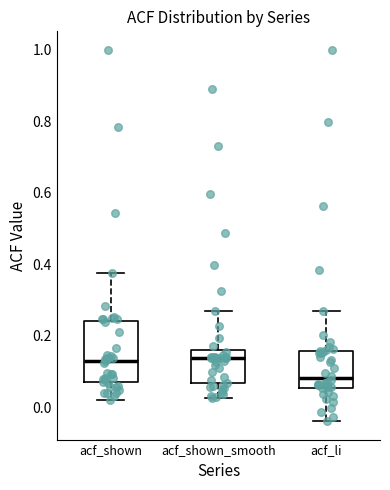

Which box is the tallest, from its lower edge to its upper edge?

acf_shown